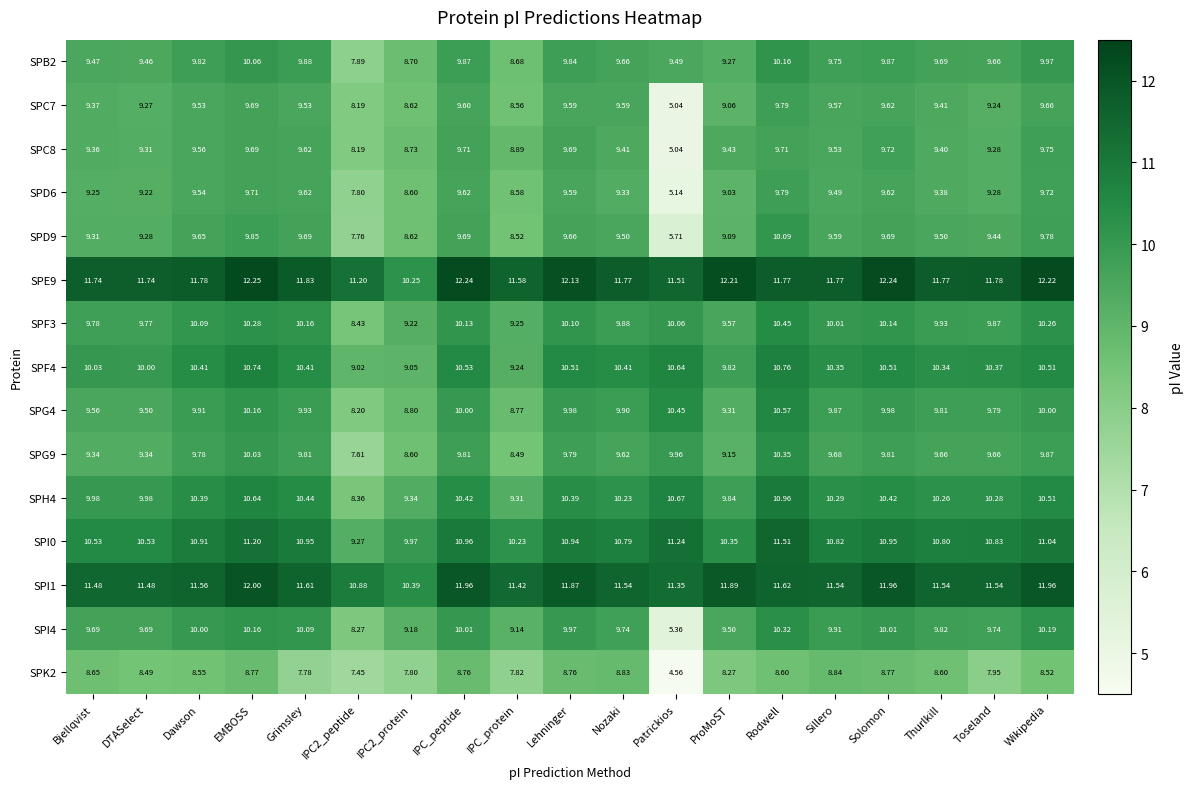

At which category is the sum across all series the highest?

Rodwell